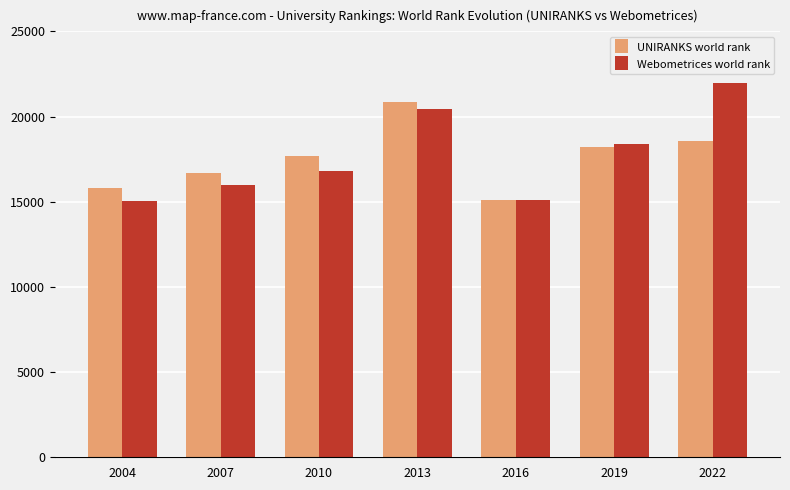

The value of Webometrices world rank at 2019 is 18415. True or false?

True